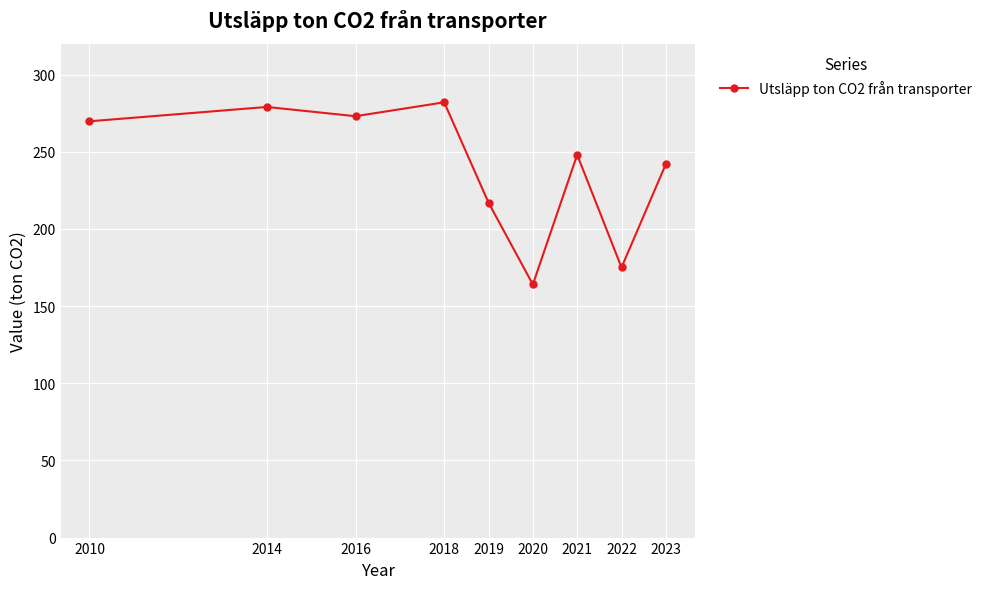

What is the value of the 6th point from the left?

164.0